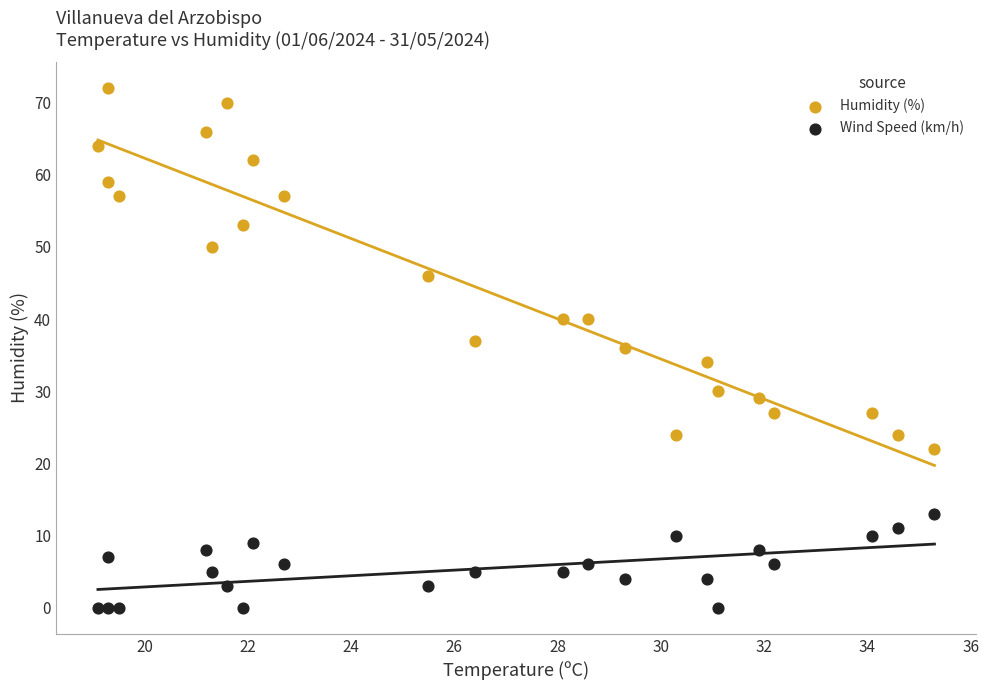

Which series reaches the maximum Y coordinate?

Humidity (%)